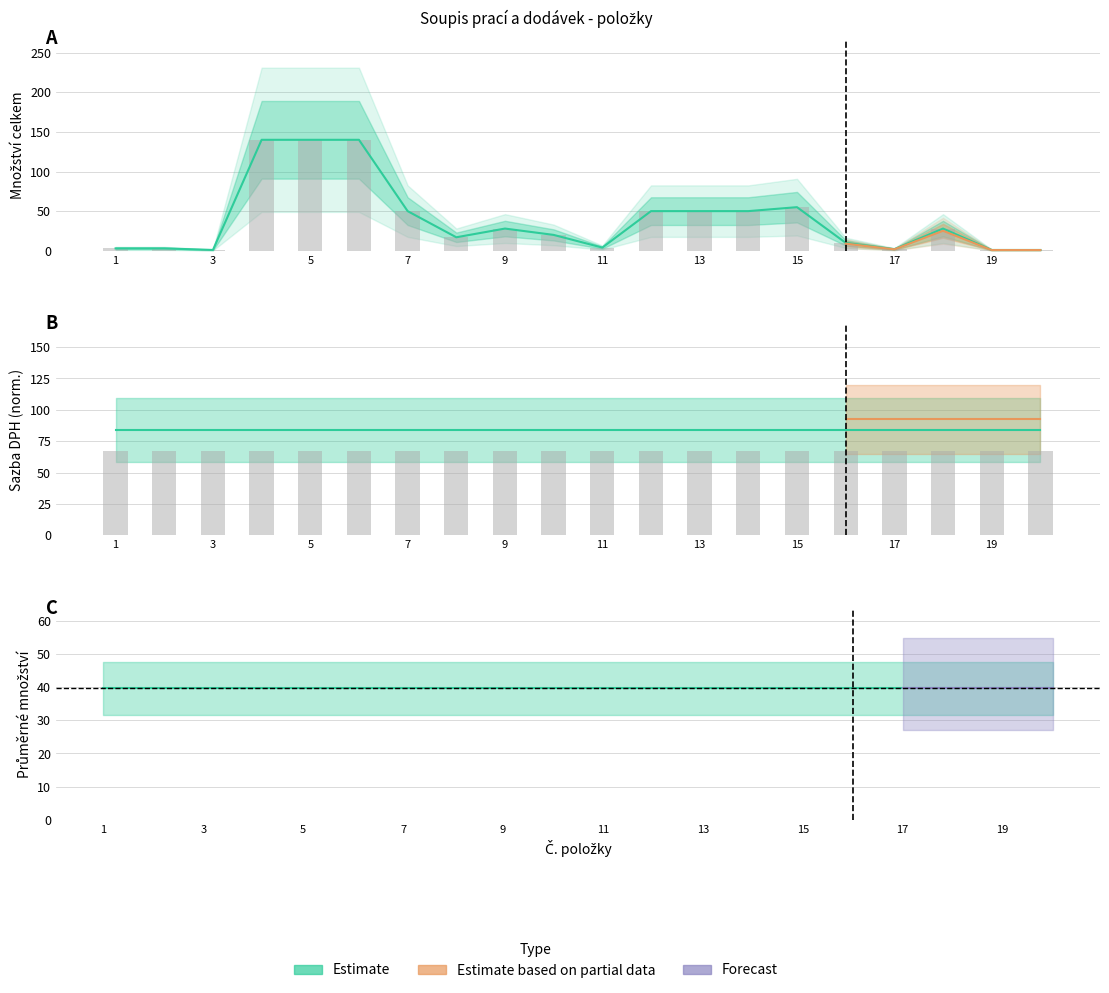

List the labels in order of Sazba DPH value, smallest first.

1, 2, 3, 4, 5, 6, 7, 8, 9, 10, 11, 12, 13, 14, 15, 16, 17, 18, 19, 20